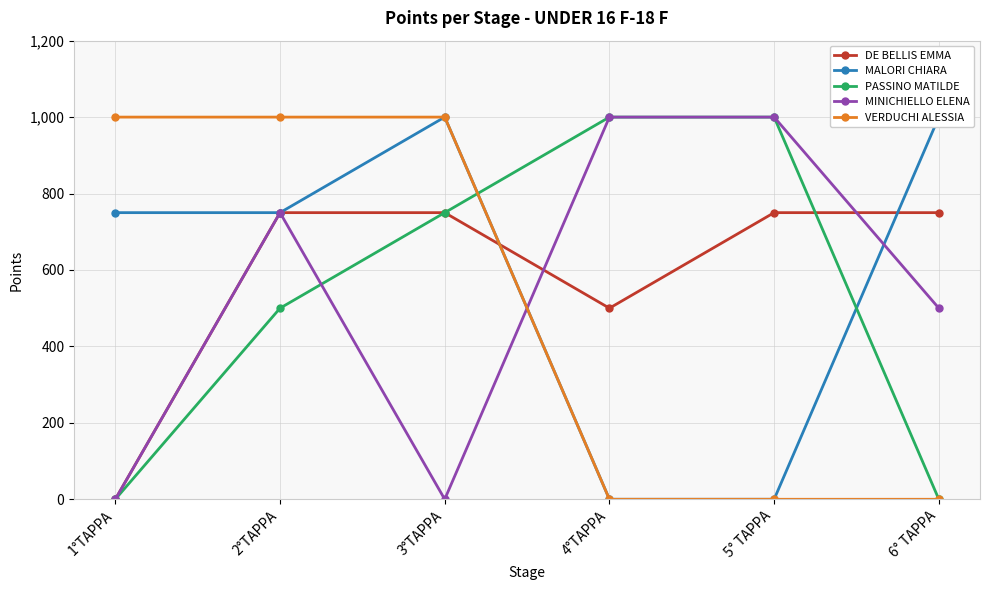

Reading right to left, what are all the values shown in this chart?

DE BELLIS EMMA: 750	750	500	750	750	0
MALORI CHIARA: 1000	0	0	1000	750	750
PASSINO MATILDE: 0	1000	1000	750	500	0
MINICHIELLO ELENA: 500	1000	1000	0	750	0
VERDUCHI ALESSIA: 0	0	0	1000	1000	1000